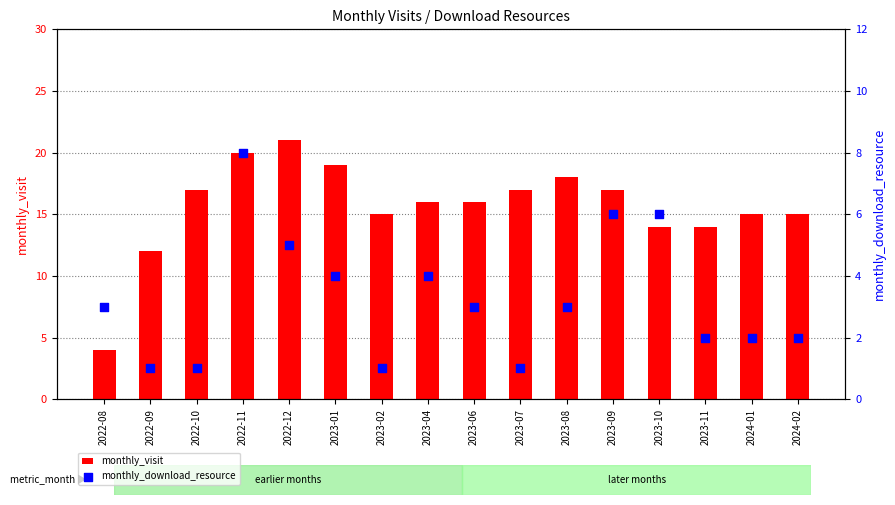

Which series contains the lowest Y value?

monthly_download_resource